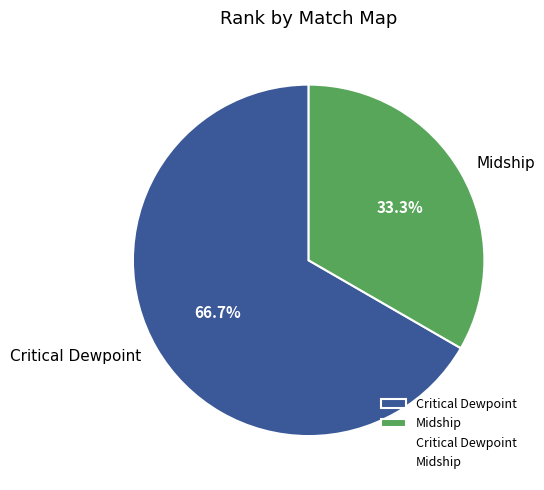

To the nearest percent, what is the difference between the Midship and Critical Dewpoint slice percentages?

33%